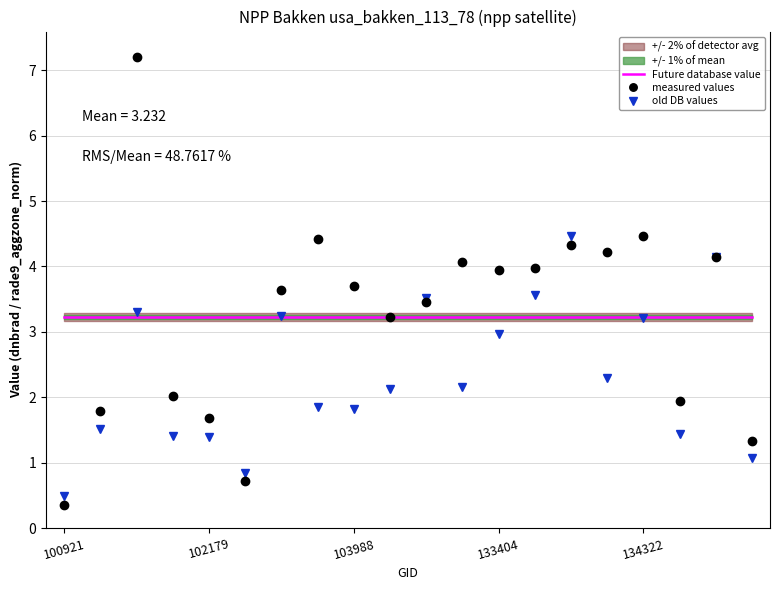

Which series ends up on top after the final intersection of measured values and Future database value?

Future database value